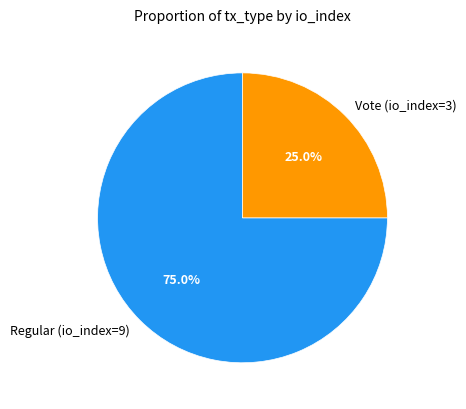

Is there a majority slice in this chart?

Yes